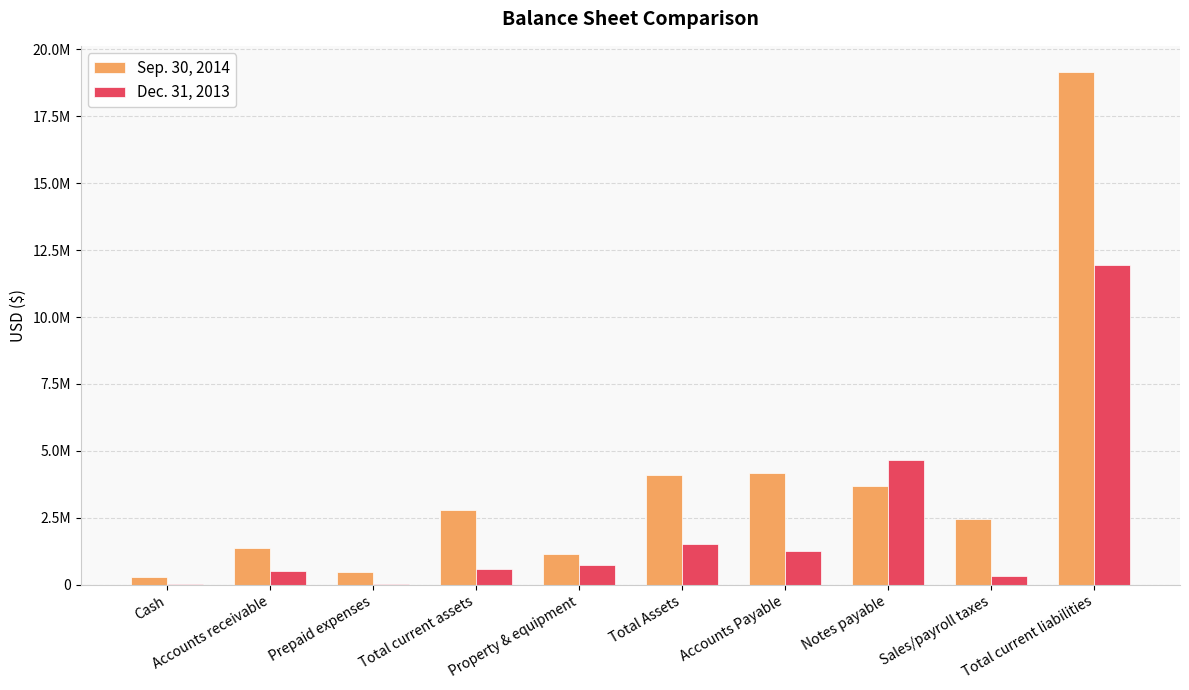

What position from the right is Accounts receivable?

9